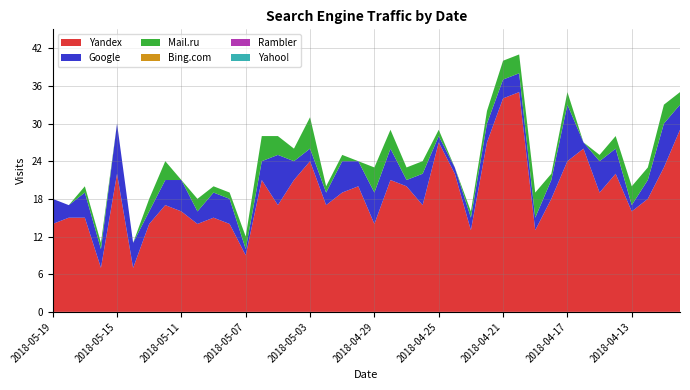

Reading left to right, extract all data points from this chart.

Yandex: 14	15	15	7	22	7	14	17	16	14	15	14	9	21	17	21	24	17	19	20	14	21	20	17	27	22	13	27	34	35	13	18	24	26	19	22	16	18	23	29
Google: 4	2	4	3	8	4	2	4	5	2	4	4	1	3	8	3	2	2	5	4	5	5	1	5	1	1	2	3	3	3	2	3	9	1	5	4	1	3	7	4
Mail.ru: 0	0	1	1	0	0	2	3	0	2	1	1	2	4	3	2	5	1	1	0	4	3	2	2	1	0	1	2	3	3	4	1	2	0	1	2	3	2	3	2
Bing.com: 0	0	0	0	0	0	0	0	0	0	0	0	0	0	0	0	0	0	0	0	0	0	0	0	0	0	0	0	0	0	0	0	0	0	0	0	0	0	0	0
Rambler: 0	0	0	0	0	0	0	0	0	0	0	0	0	0	0	0	0	0	0	0	0	0	0	0	0	0	0	0	0	0	0	0	0	0	0	0	0	0	0	0
Yahoo!: 0	0	0	0	0	0	0	0	0	0	0	0	0	0	0	0	0	0	0	0	0	0	0	0	0	0	0	0	0	0	0	0	0	0	0	0	0	0	0	0